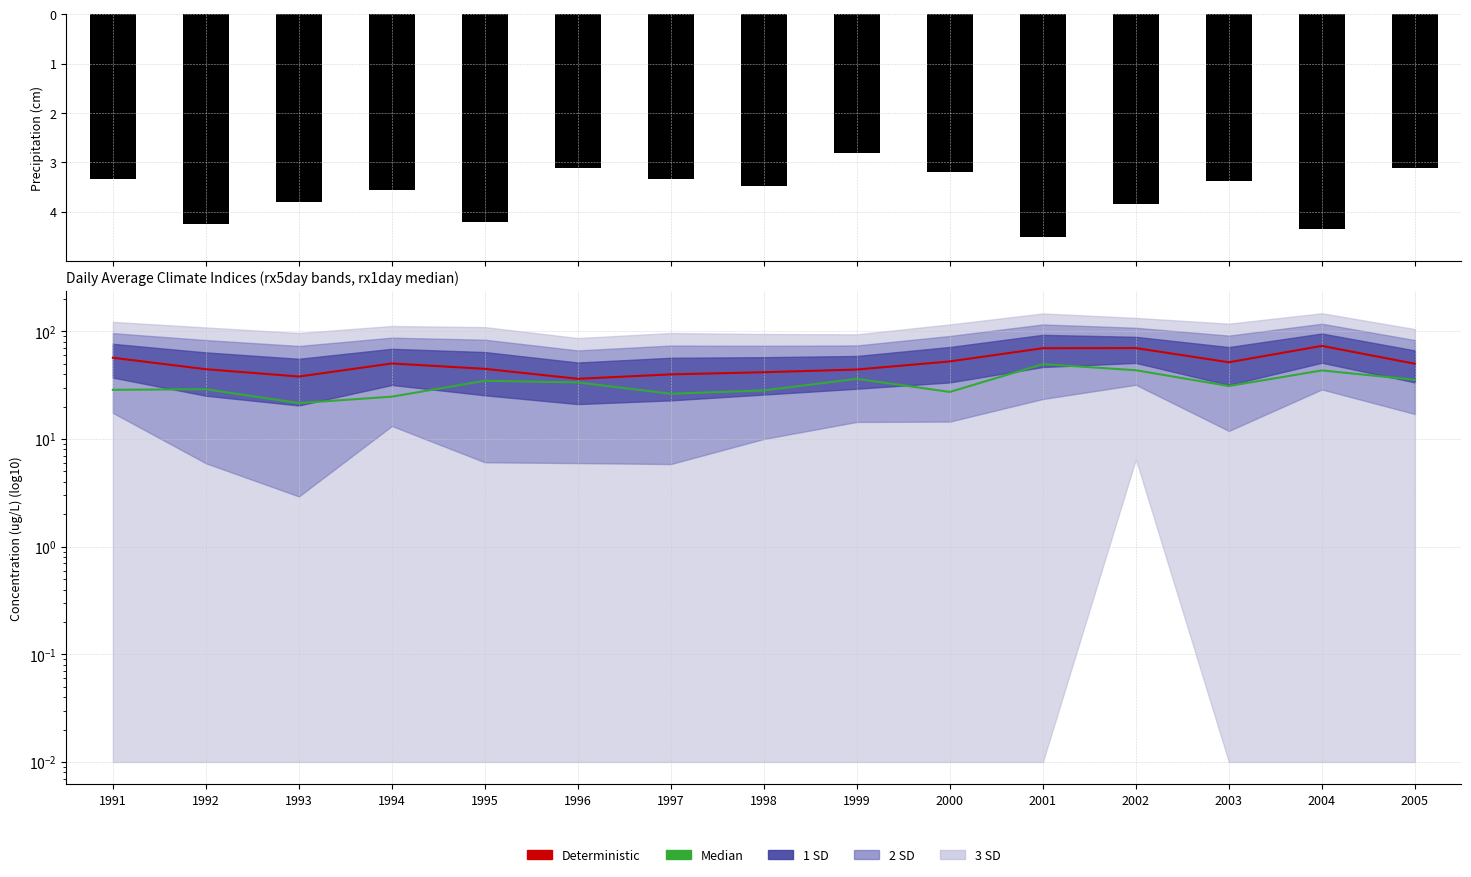

At which label is Deterministic closest to 54?

2000